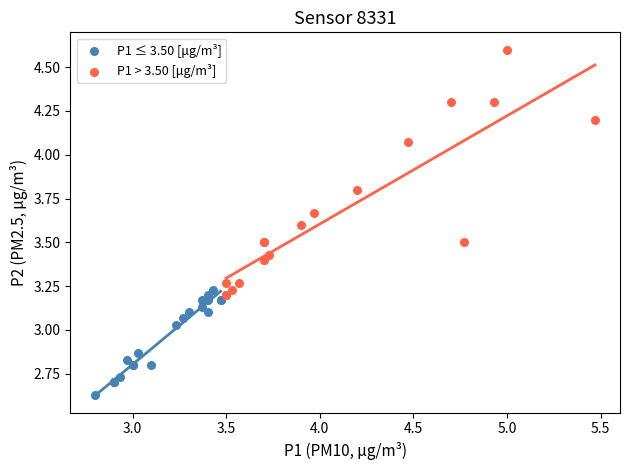

What are all the series names shown in the legend?

P1 ≤ 3.50 [μg/m³], P1 > 3.50 [μg/m³]